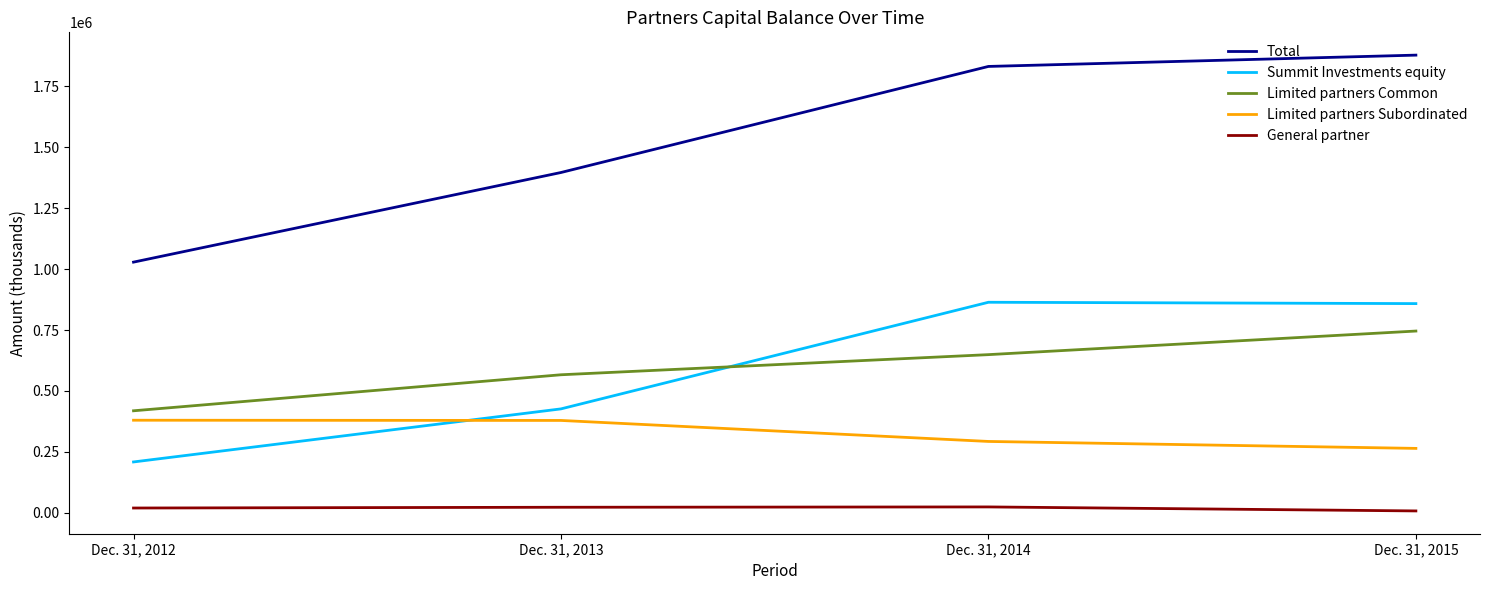

How many values in the Limited partners Common series are below 649060?

2